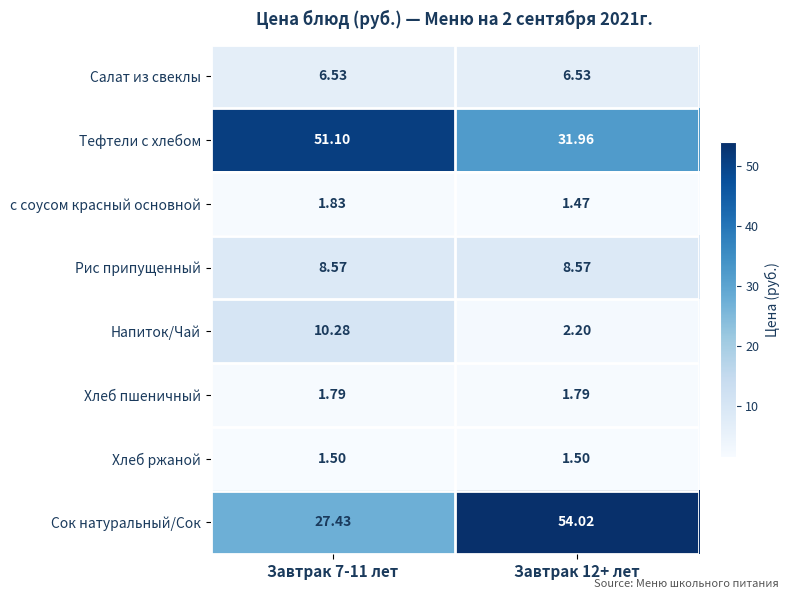

At how many categories does at least one series exceed 2?

2